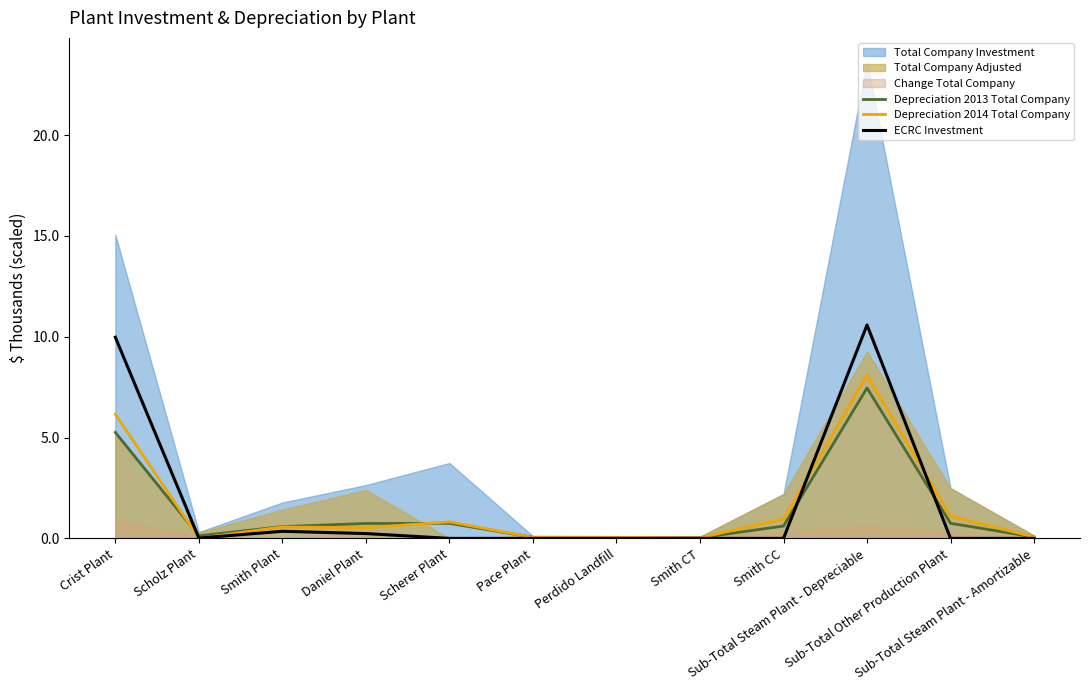

Where is the first local minimum for Depreciation 2014 Total Company?

Scholz Plant